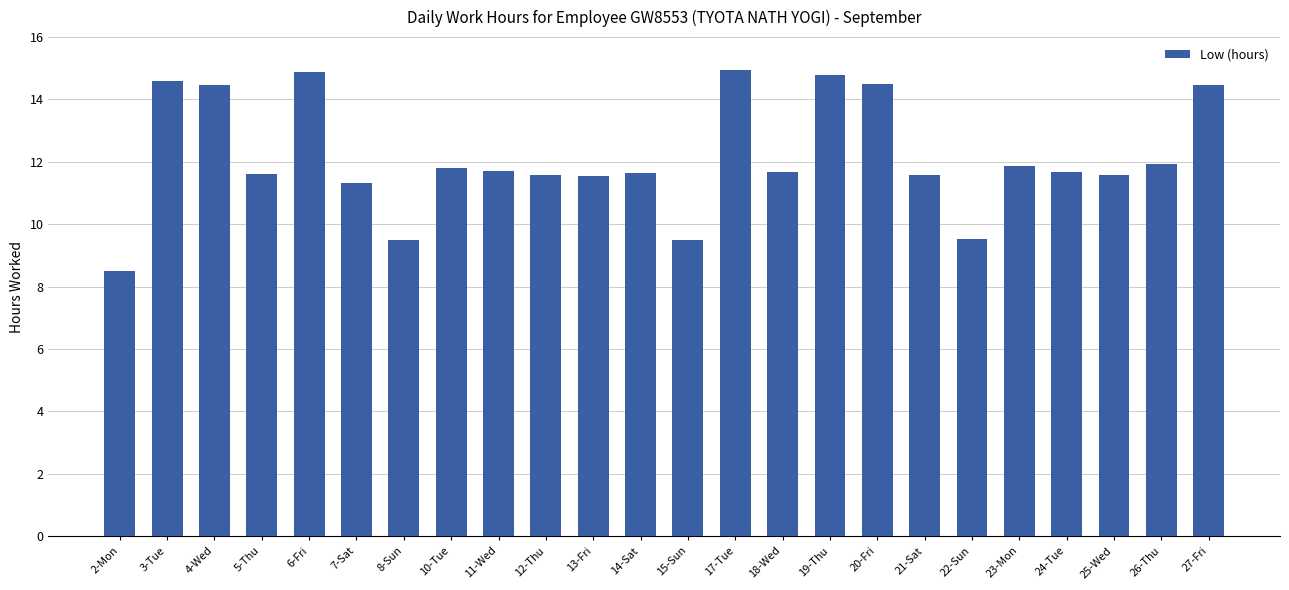

What is the label of the 15th bar from the right?

12-Thu